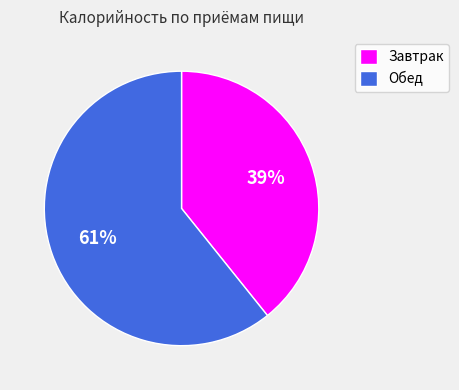

How many segments does this pie chart have?

2